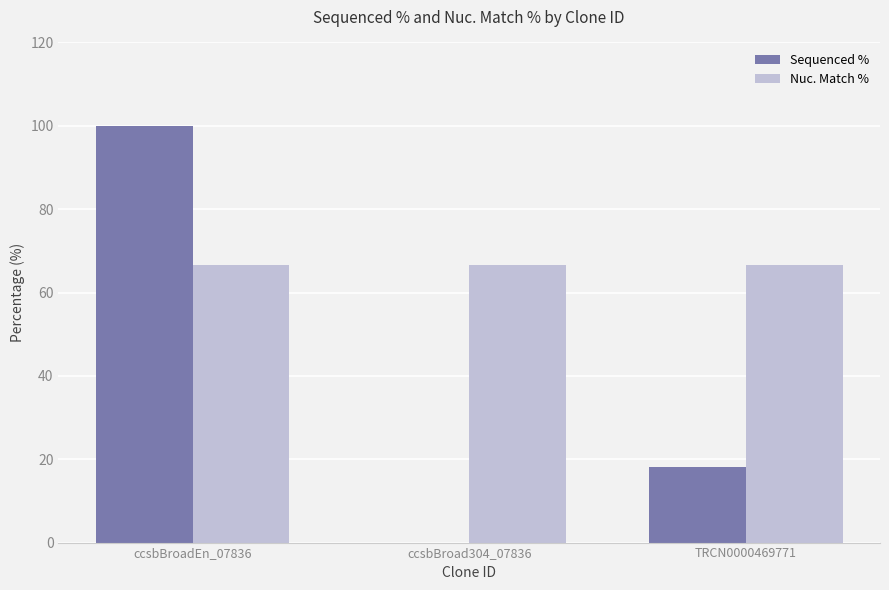

The Sequenced % series shows -54.6 at ccsbBroad304_07836. True or false?

False